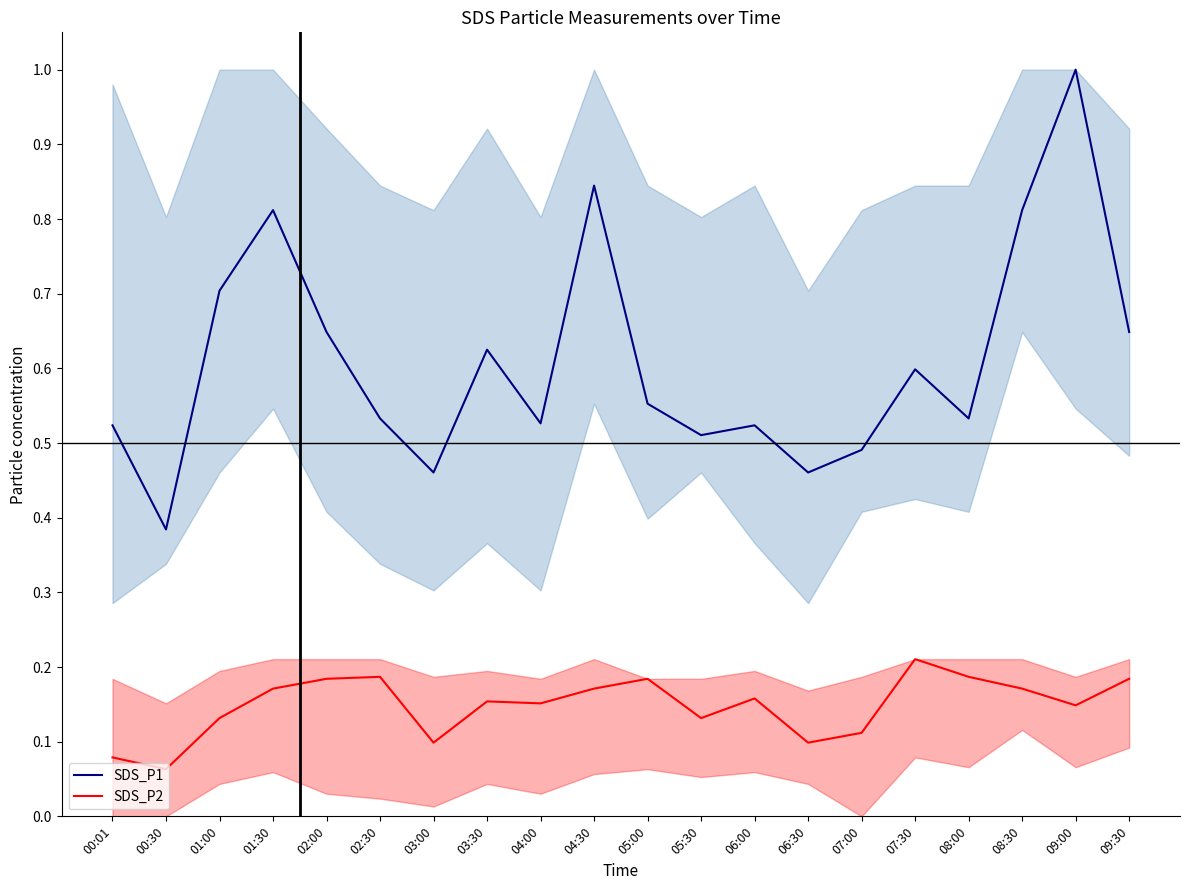

At which category is the sum across all series the highest?

09:00